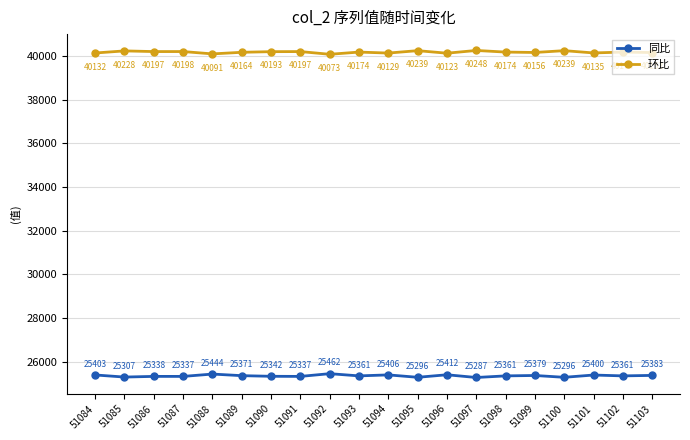

Where is 同比 nearest to the value 25374?

51089